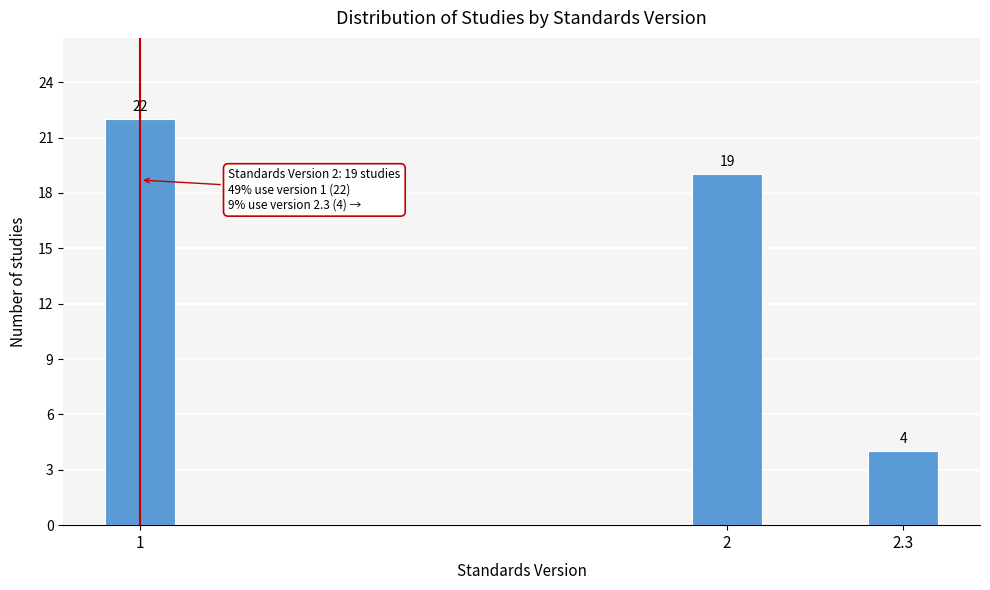

Reading right to left, transcribe all the data shown in this chart.

4	19	22